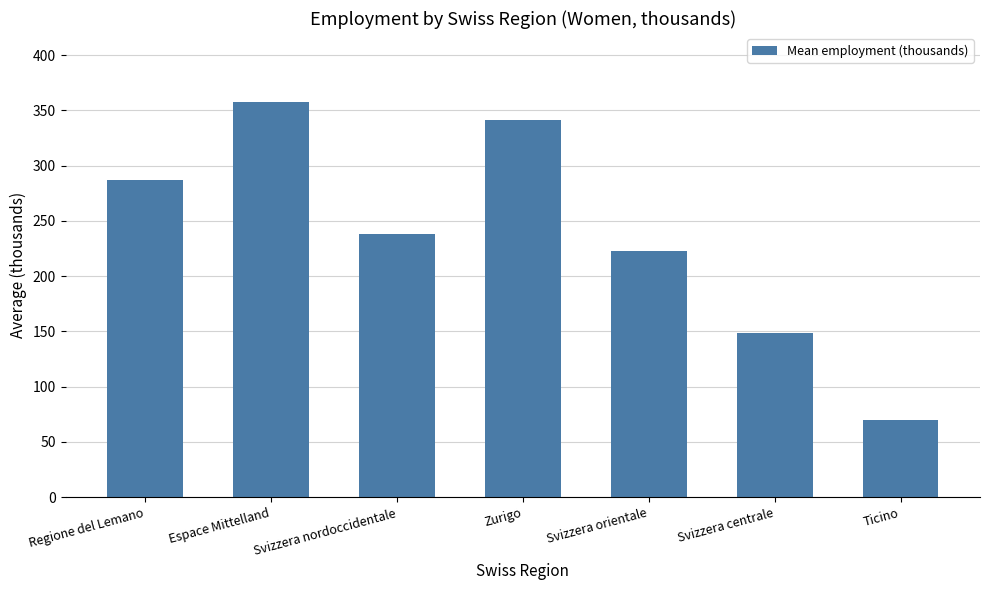

What is the value of the 2nd bar from the left?

357709.7